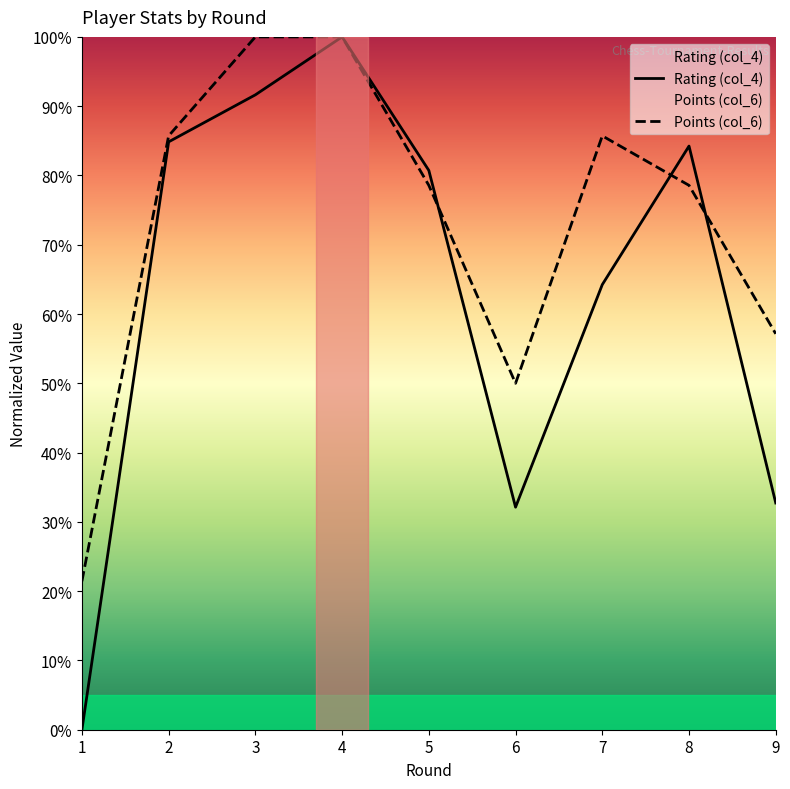

Reading left to right, list all the values displayed in this chart.

Rating (col_4): 1=0.0	2=84.8	3=91.6	4=100.0	5=80.7	6=32.1	7=64.2	8=84.2	9=32.7
Points (col_6): 1=21.4	2=85.7	3=100.0	4=100.0	5=78.6	6=50.0	7=85.7	8=78.6	9=57.1